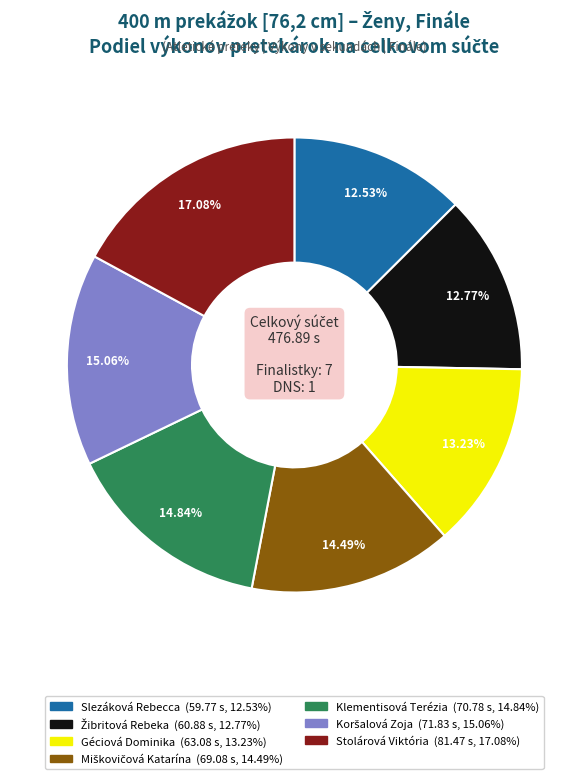

Which slice is the largest?

Stolárová Viktória